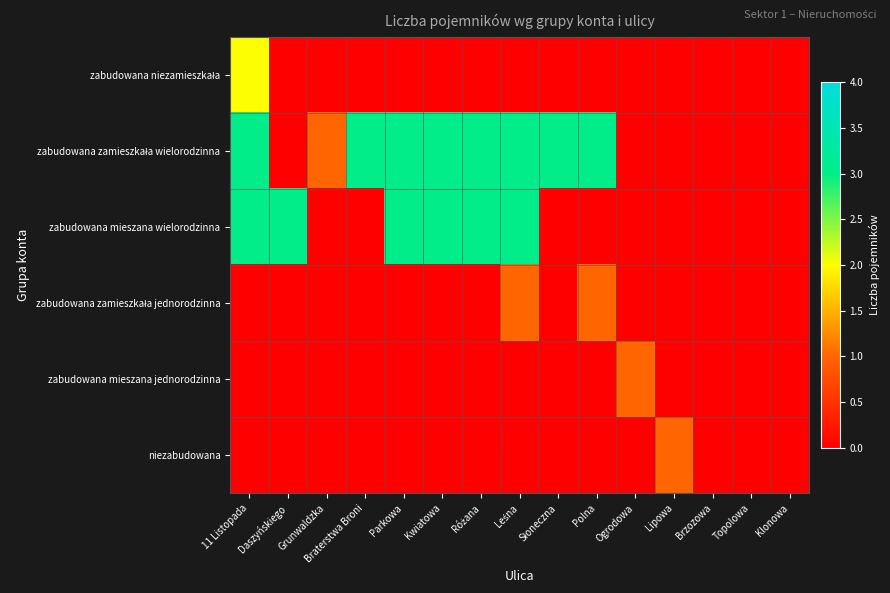

What is the total value across all series at Kwiatowa?

6